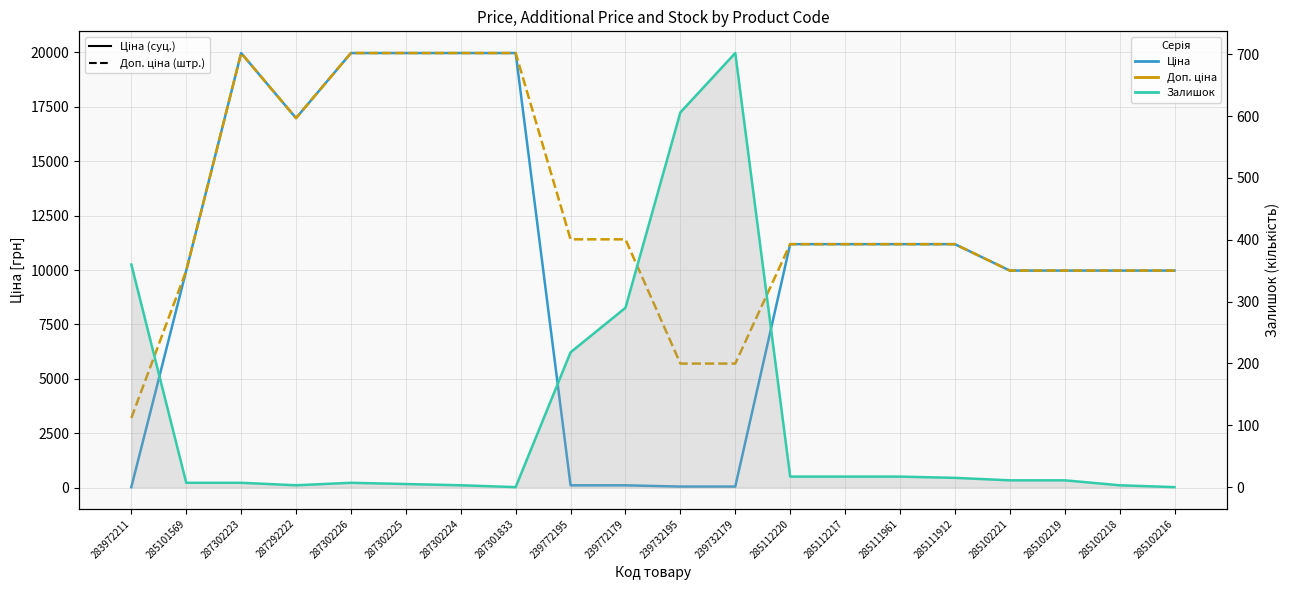

Which series has the largest total across all categories?

Доп. ціна